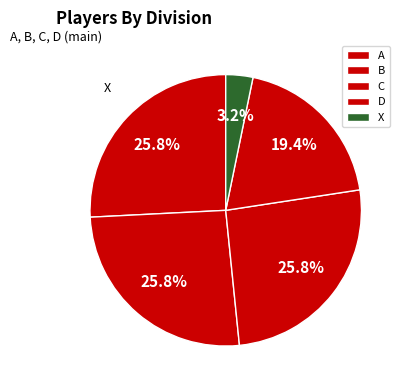

Does X represent more than half of the total?

No